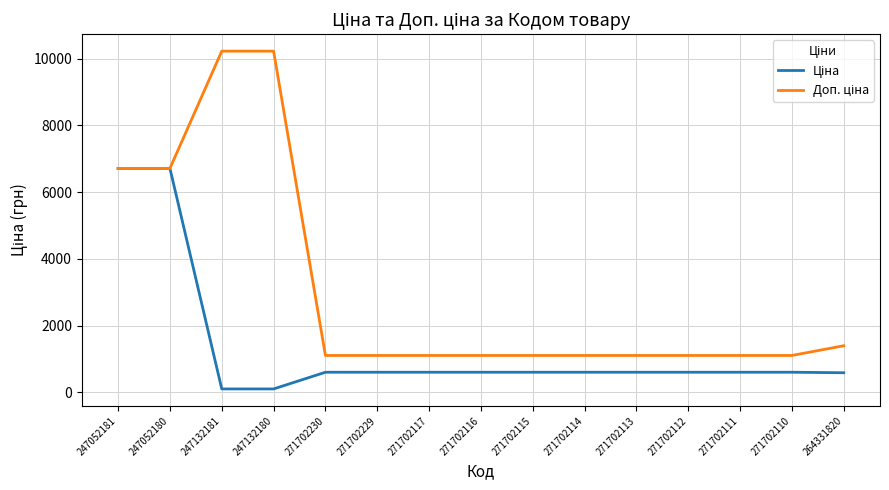

What is the difference between the highest and lowest values at 264331820?

808.9